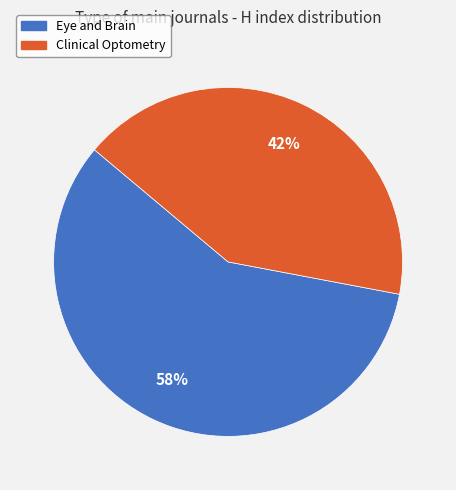

Rank the categories by value from highest to lowest.

Eye and Brain, Clinical Optometry